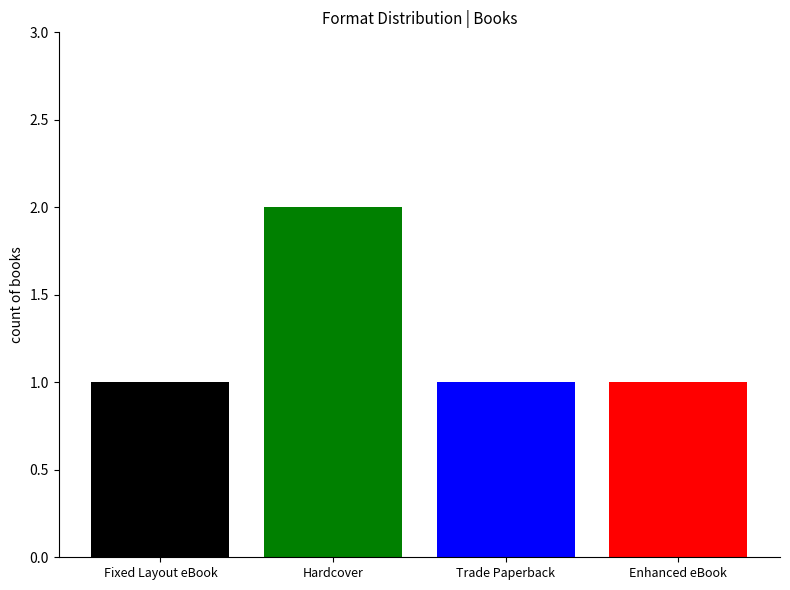

Are the bars horizontal?

No